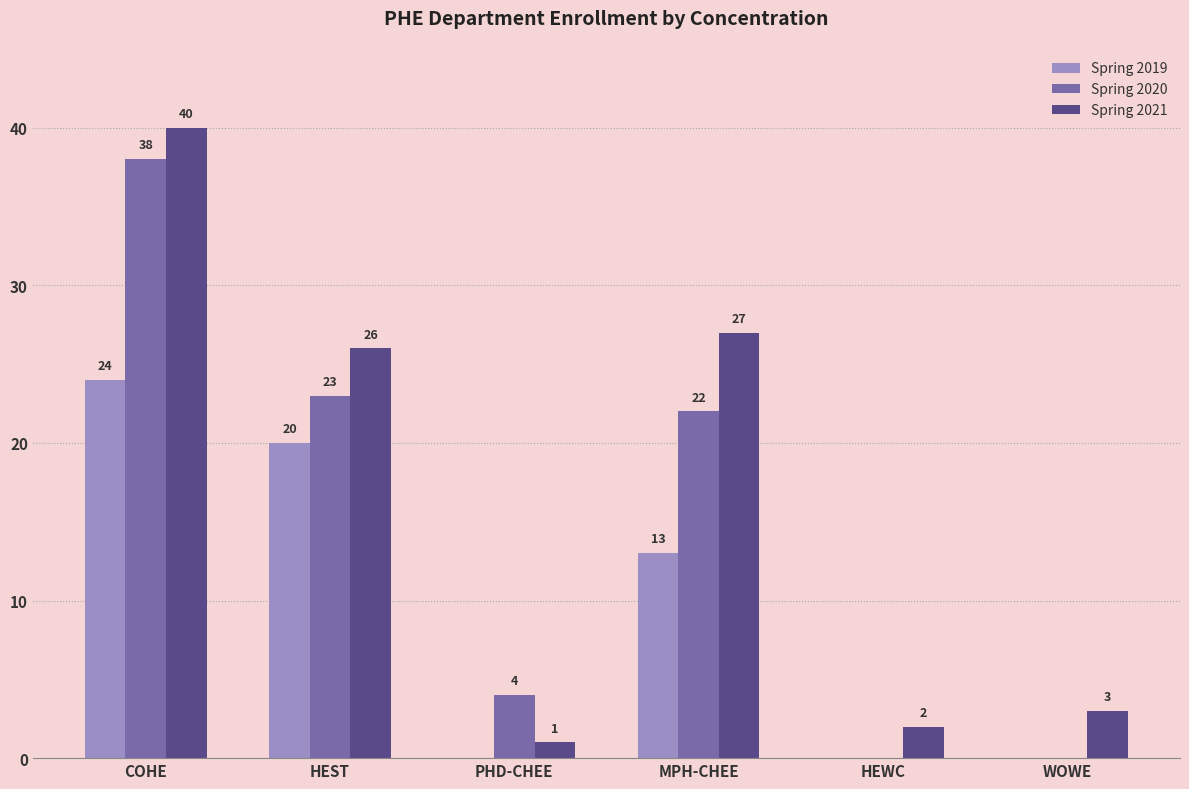

Between COHE and HEST, which series saw the biggest shift?

Spring 2020